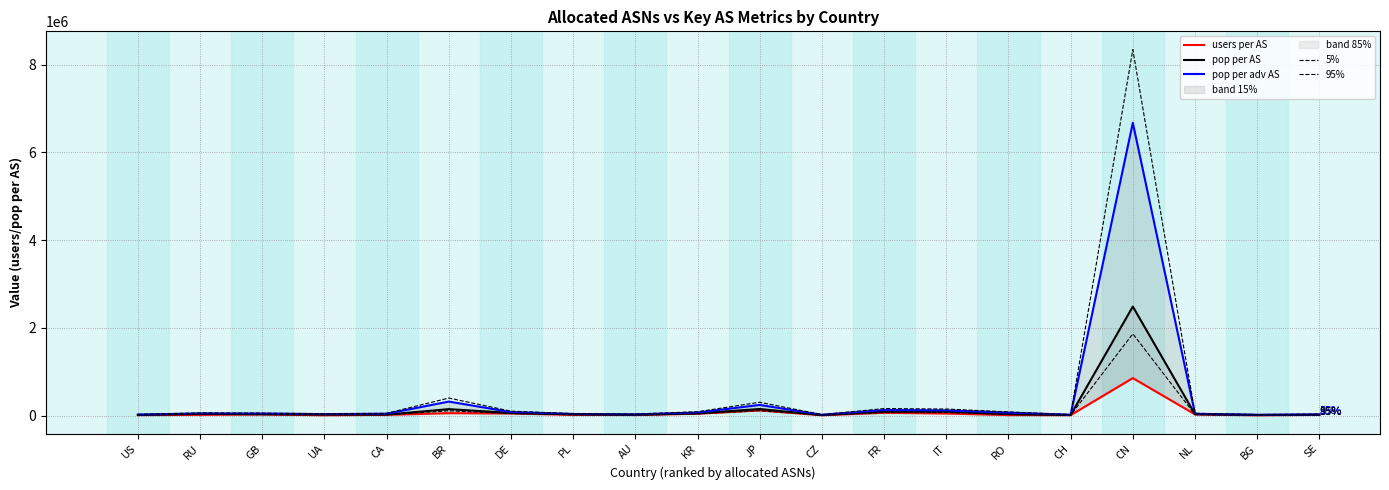

Which category has the highest value in the pop per adv AS series?

CN